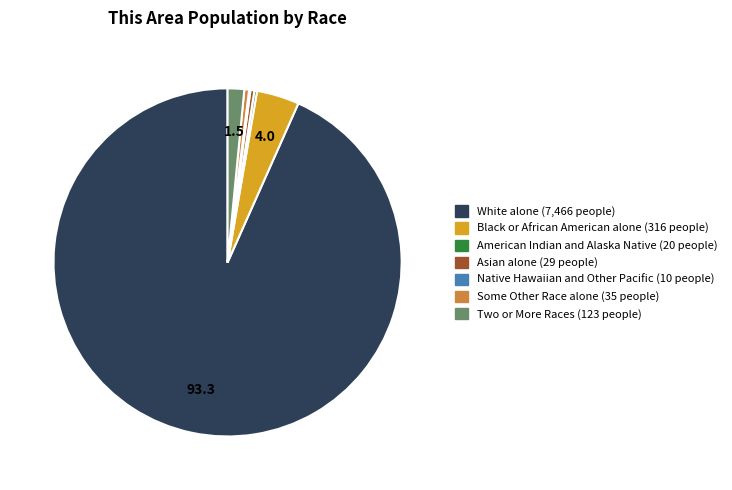

Which slice is the largest?

White alone